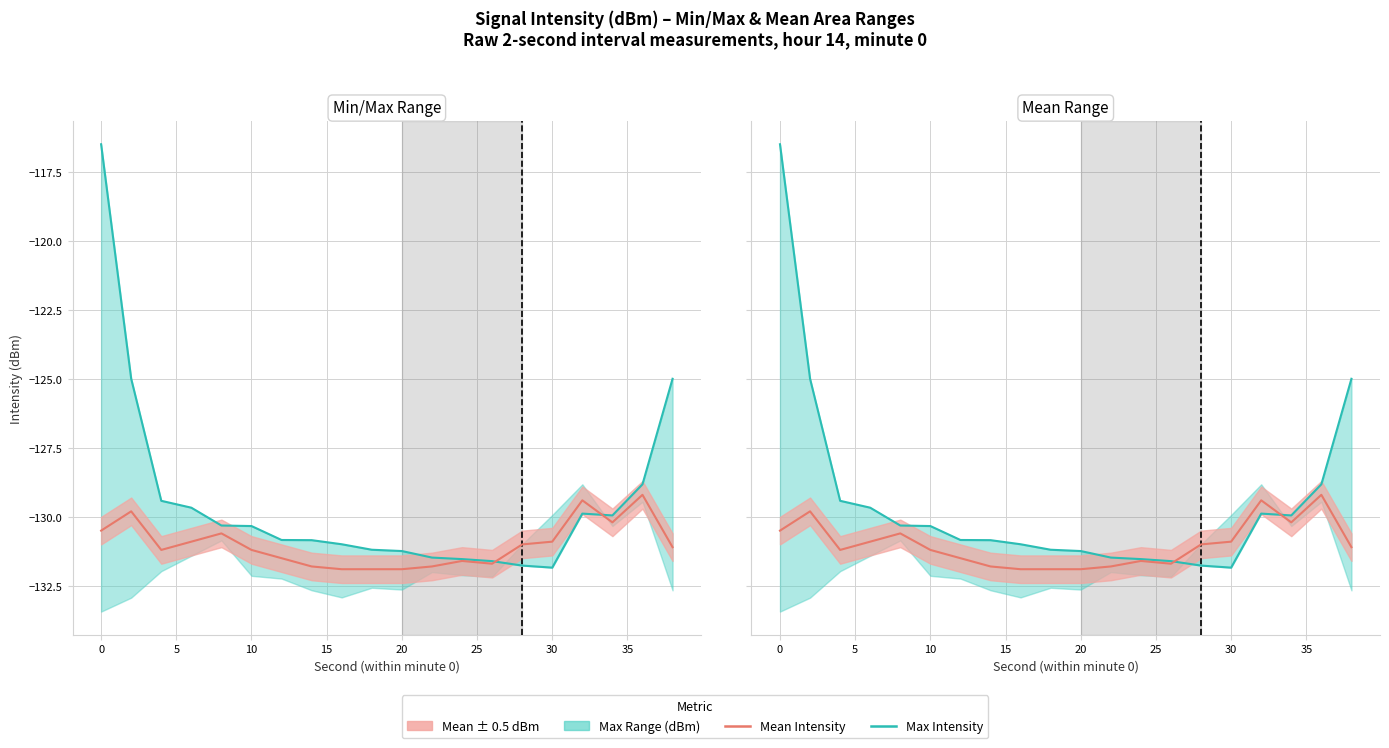

Is it true that Mean Intensity equals -178.8 at 20?

False